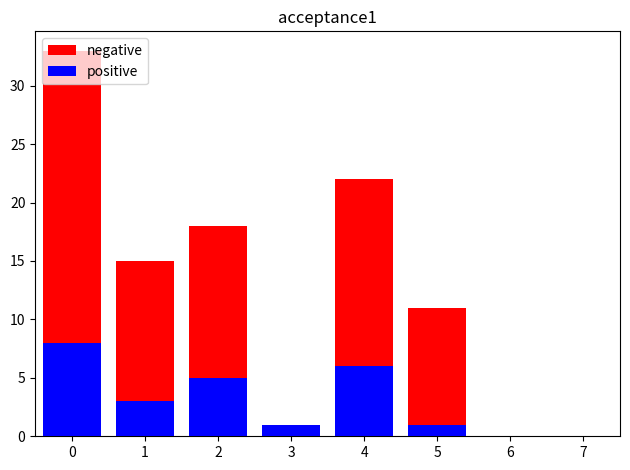

Which series has the largest range (max minus min)?

negative